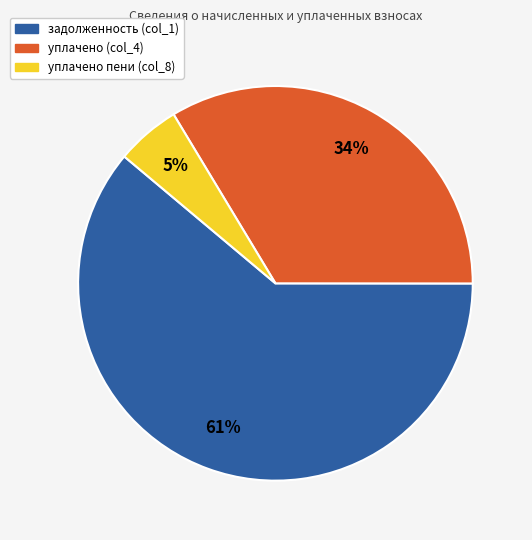

Which slice is the largest?

задолженность (col_1)